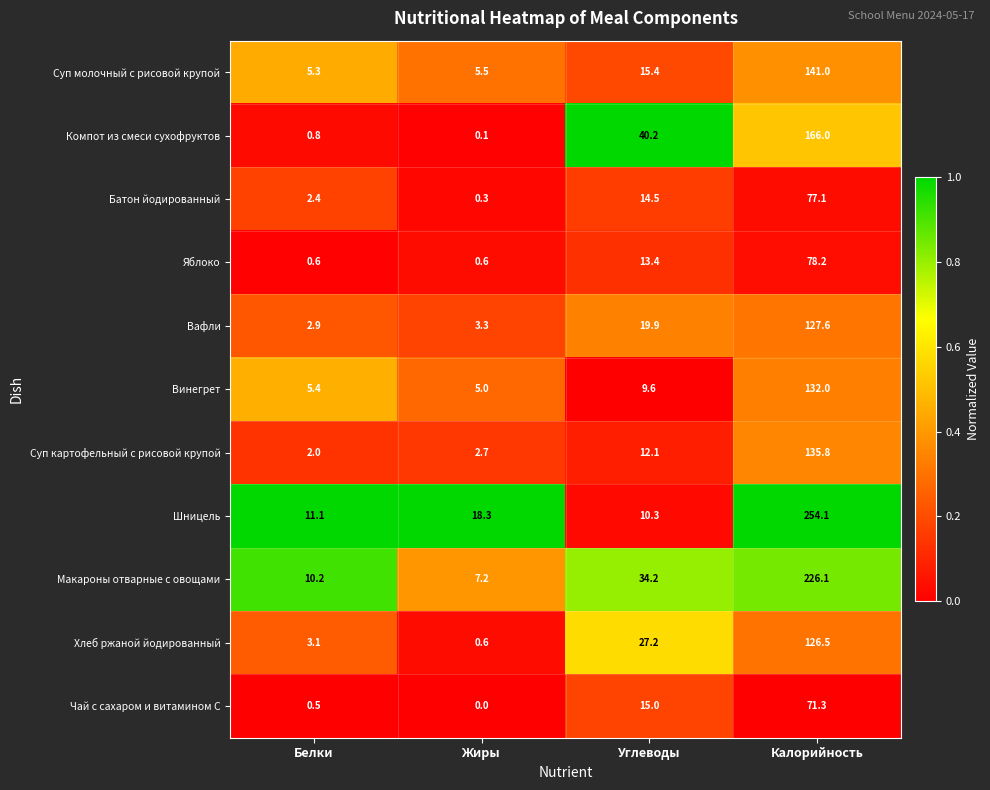

The value of Макароны отварные с овощами at Жиры is 7.2. True or false?

True